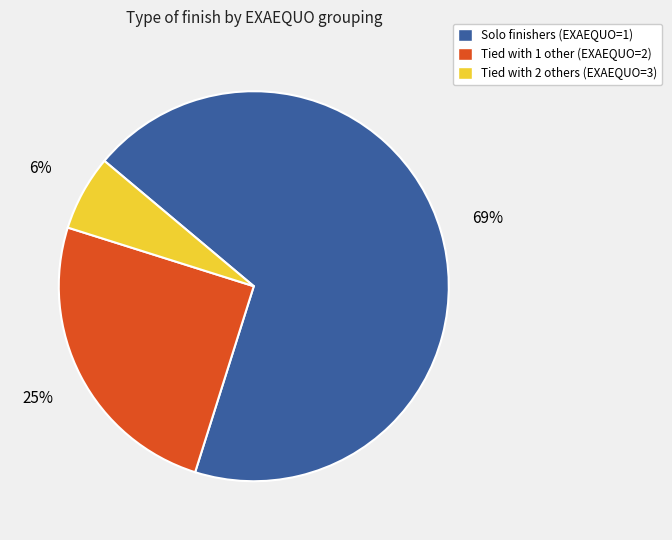

Does any single category account for the majority?

Yes